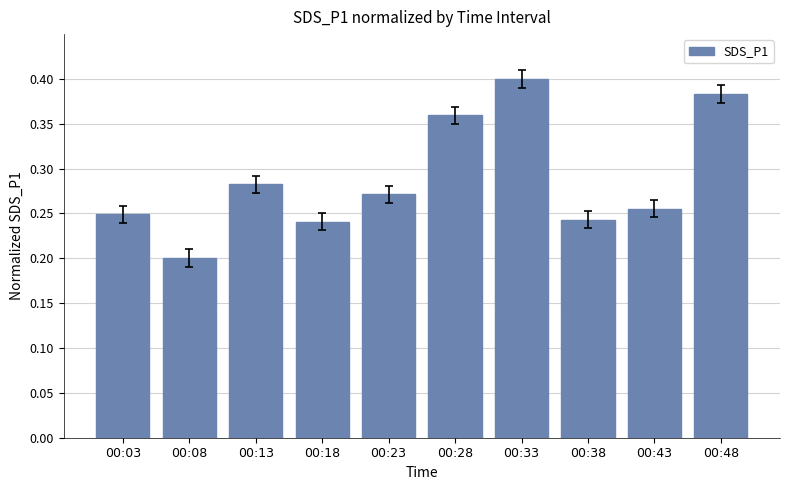

Are the bars grouped side by side (vs. stacked)?

No